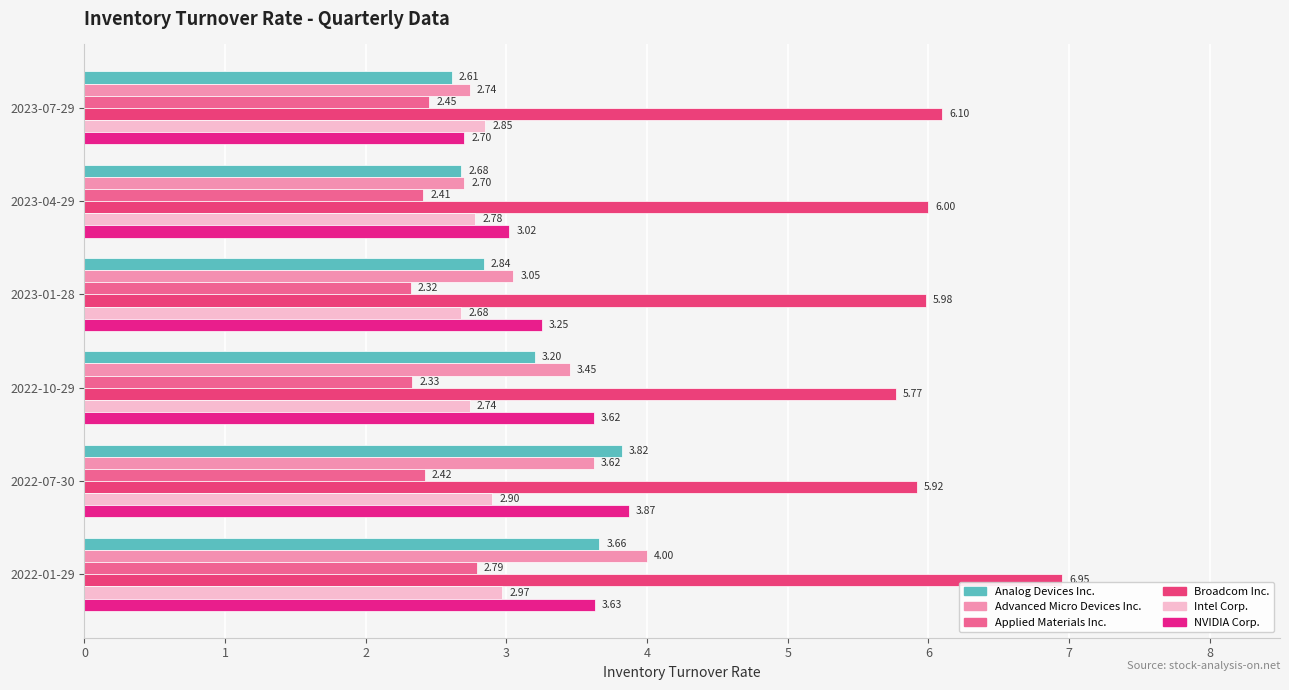

How many data points in NVIDIA Corp. are less than 3?

1